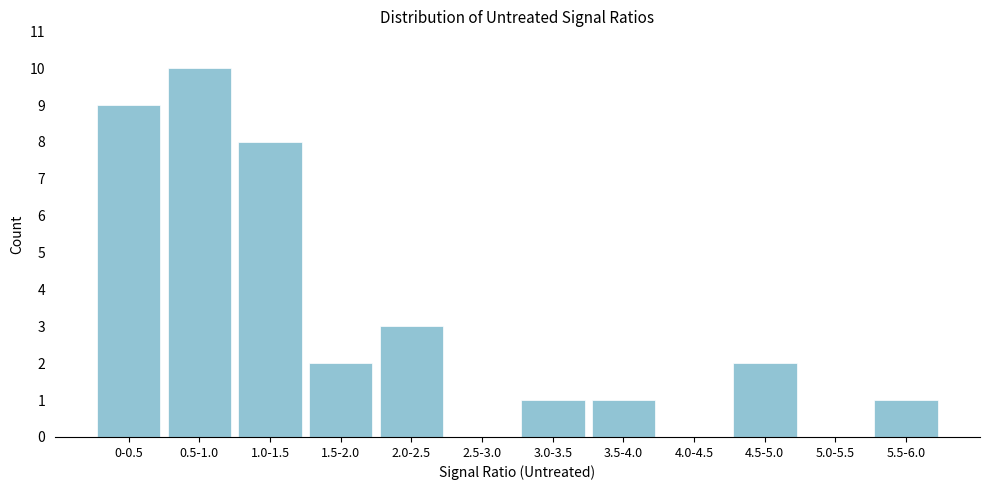

Reading left to right, what are all the values shown in this chart?

0-0.5=9	0.5-1.0=10	1.0-1.5=8	1.5-2.0=2	2.0-2.5=3	2.5-3.0=0	3.0-3.5=1	3.5-4.0=1	4.0-4.5=0	4.5-5.0=2	5.0-5.5=0	5.5-6.0=1